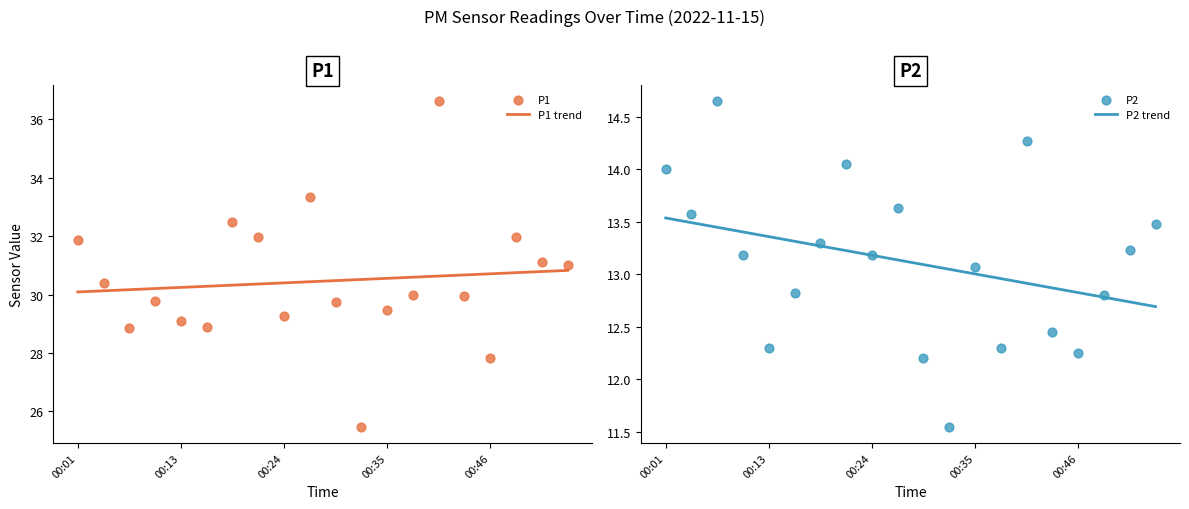

What are all the series names shown in the legend?

P1 trend, P1, P2 trend, P2